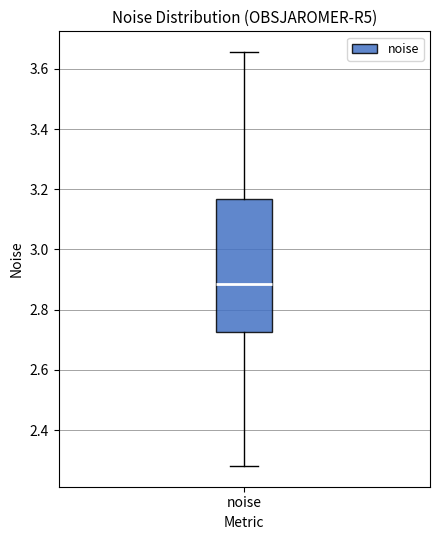

Transcribe this box plot: give where the median line is, the range the box spans, and where the two whiskers end, as read against the y-axis. The values are not printed on the chart, so give them approximately, as read against the axis.

median 2.88, box 2.72 to 3.16, whiskers 2.28 to 3.66